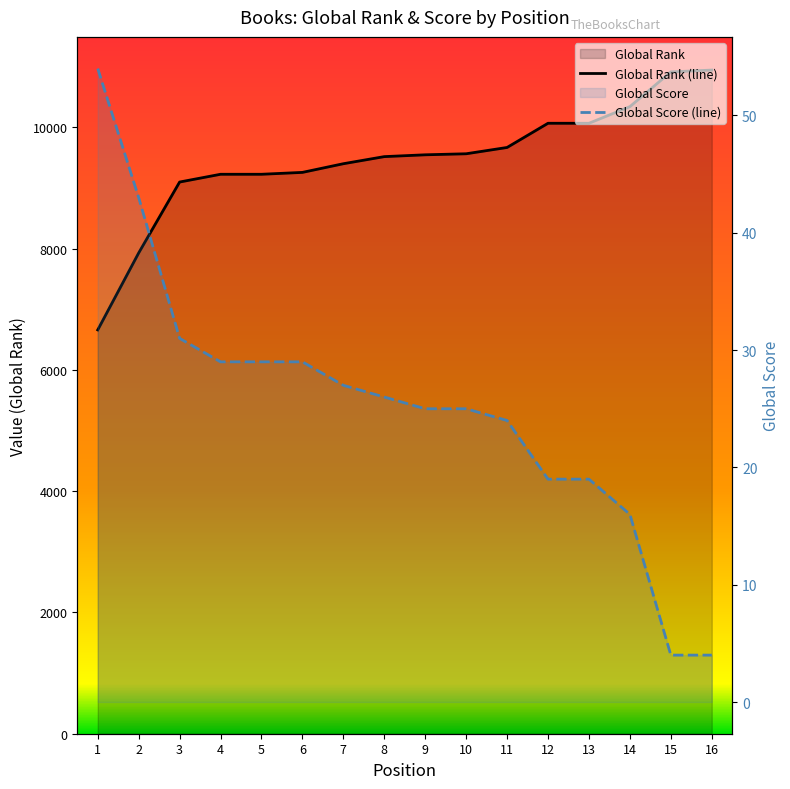

What is the highest value of the Global Rank series?

10942